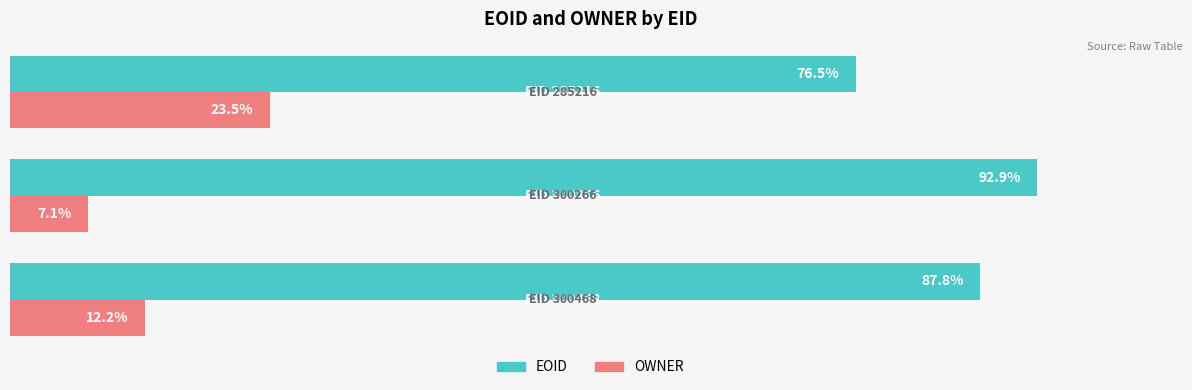

List the series in order of their overall mean, lowest first.

OWNER, EOID